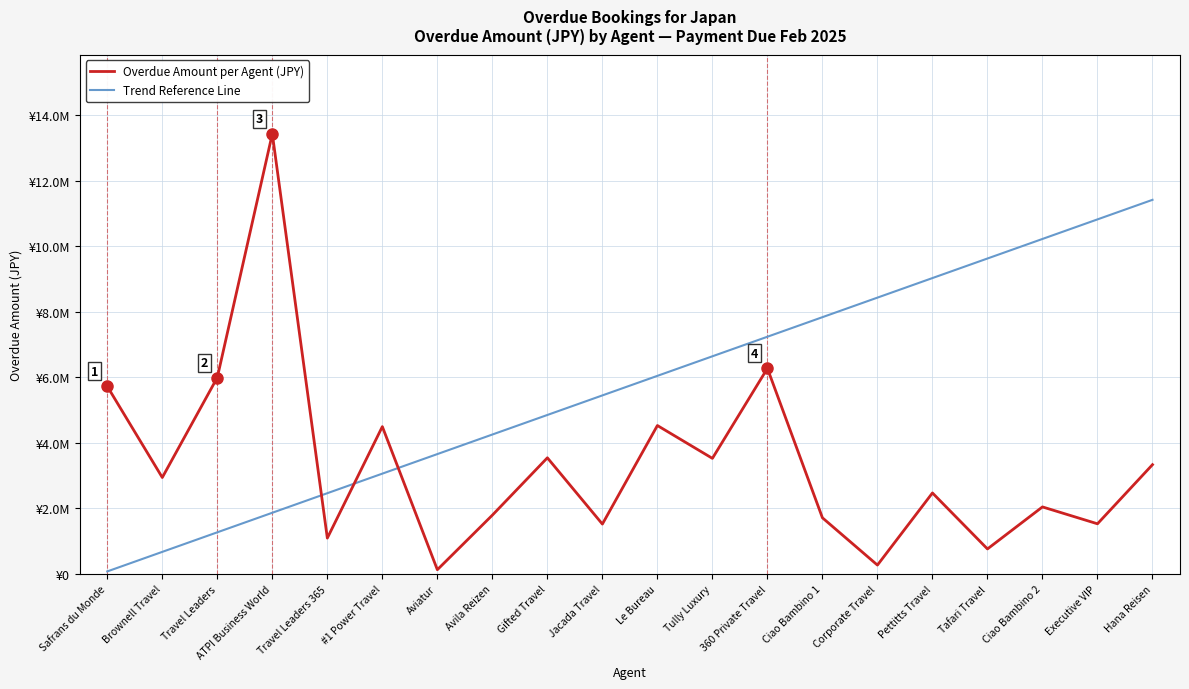

Which category has the highest value across all series?

ATPI Business World